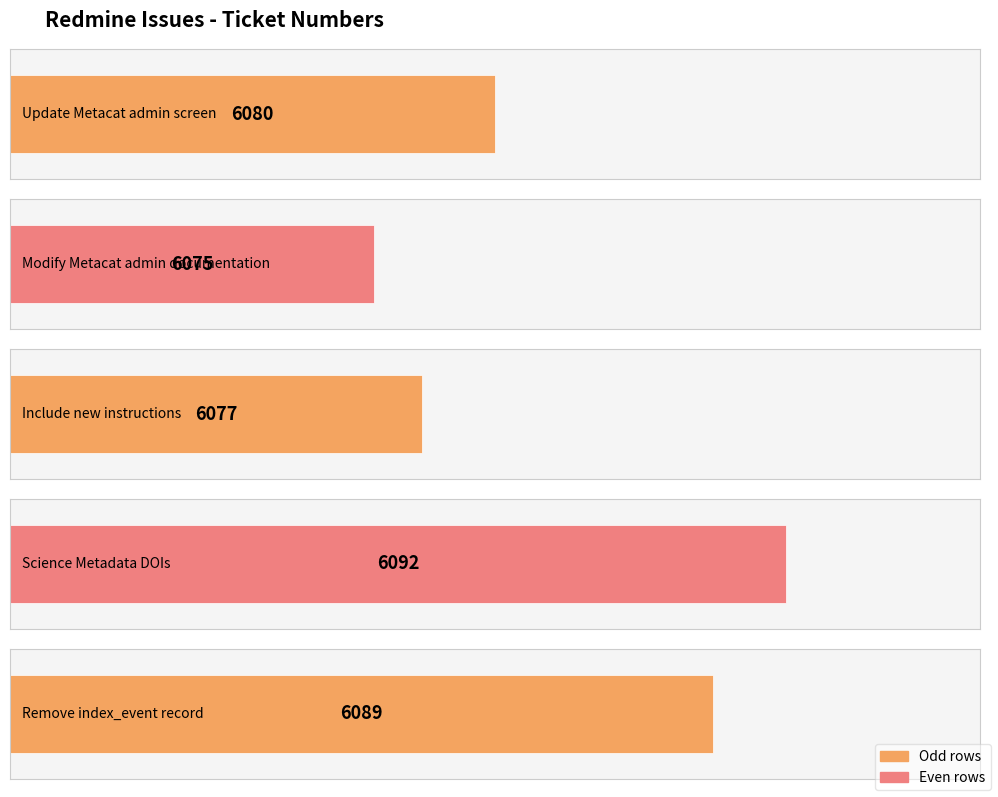

Reading left to right, list all the values displayed in this chart.

6080	6075	6077	6092	6089